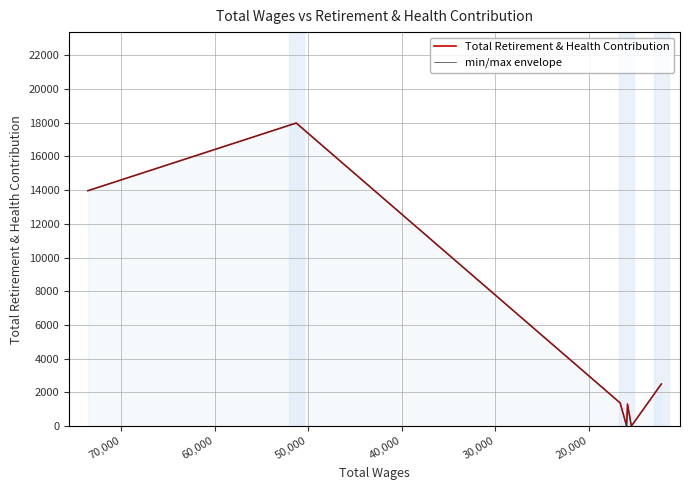

Does the chart have visible grid lines?

Yes